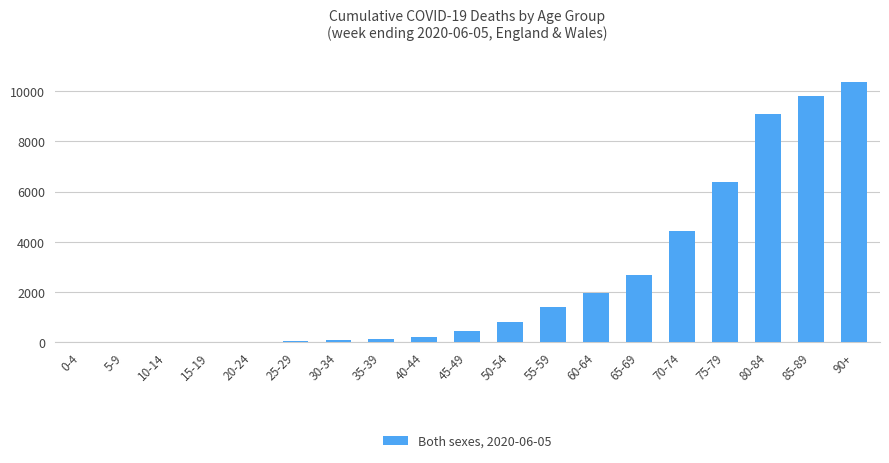

Count the number of data series in this chart.

1